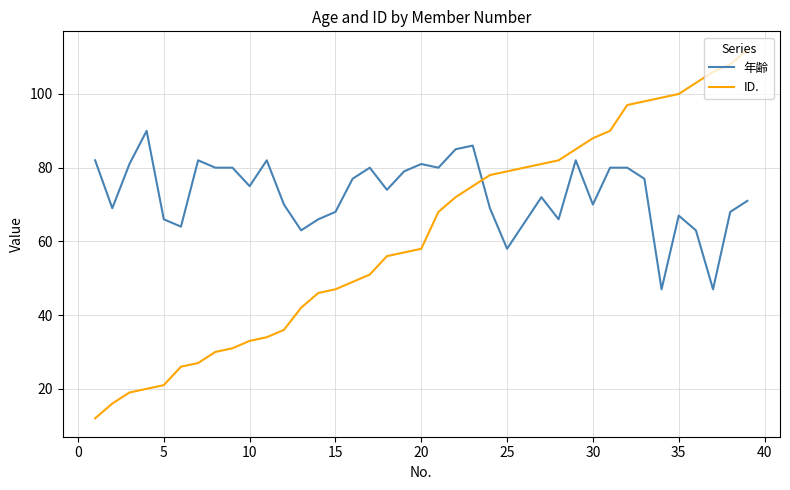

What is the highest value of the 年齢 series?

90